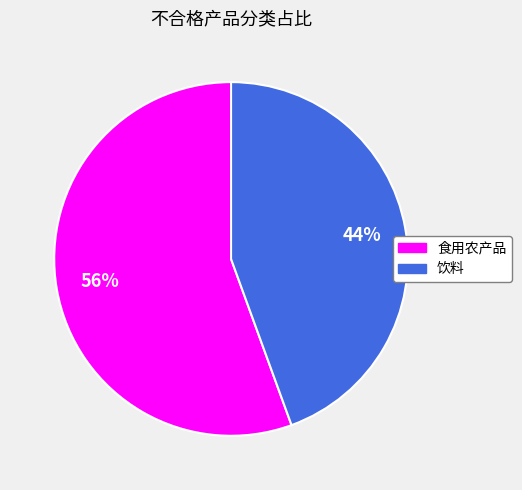

Rank the categories by value from lowest to highest.

饮料, 食用农产品